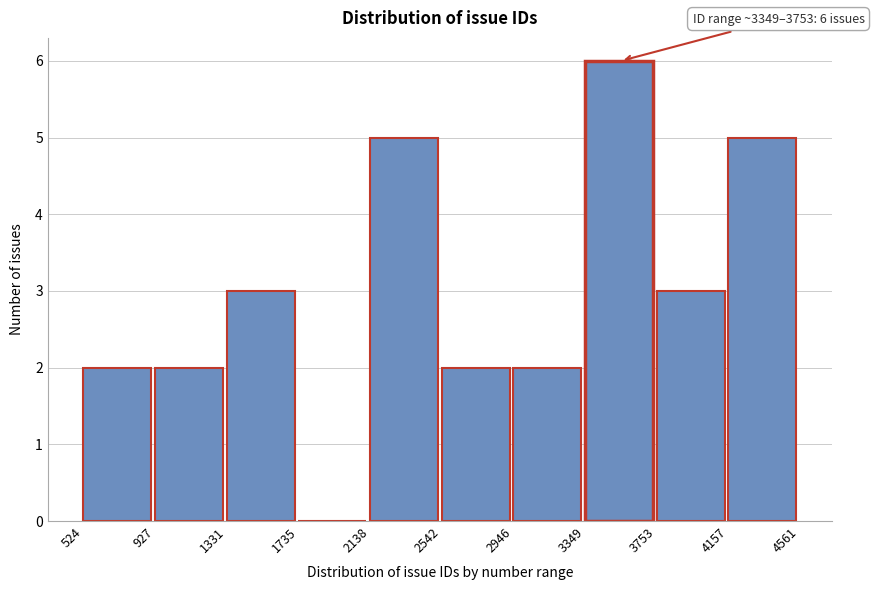

Over which range of the x-axis is the bar tallest?

3349 to 3753